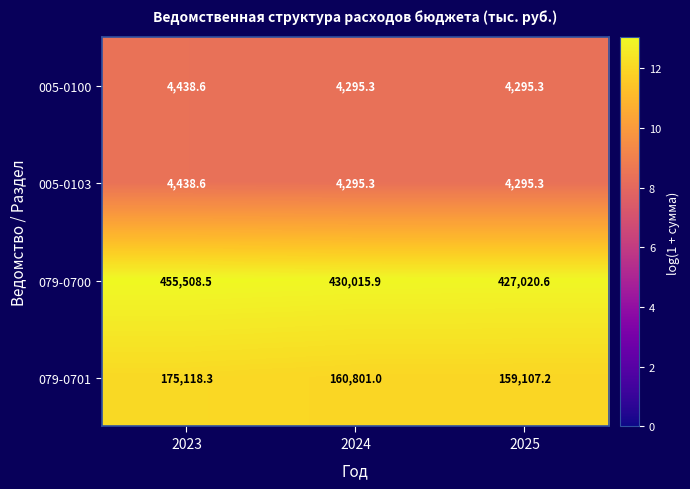

What value does the 005-0103 series have at 2025?

4295.3